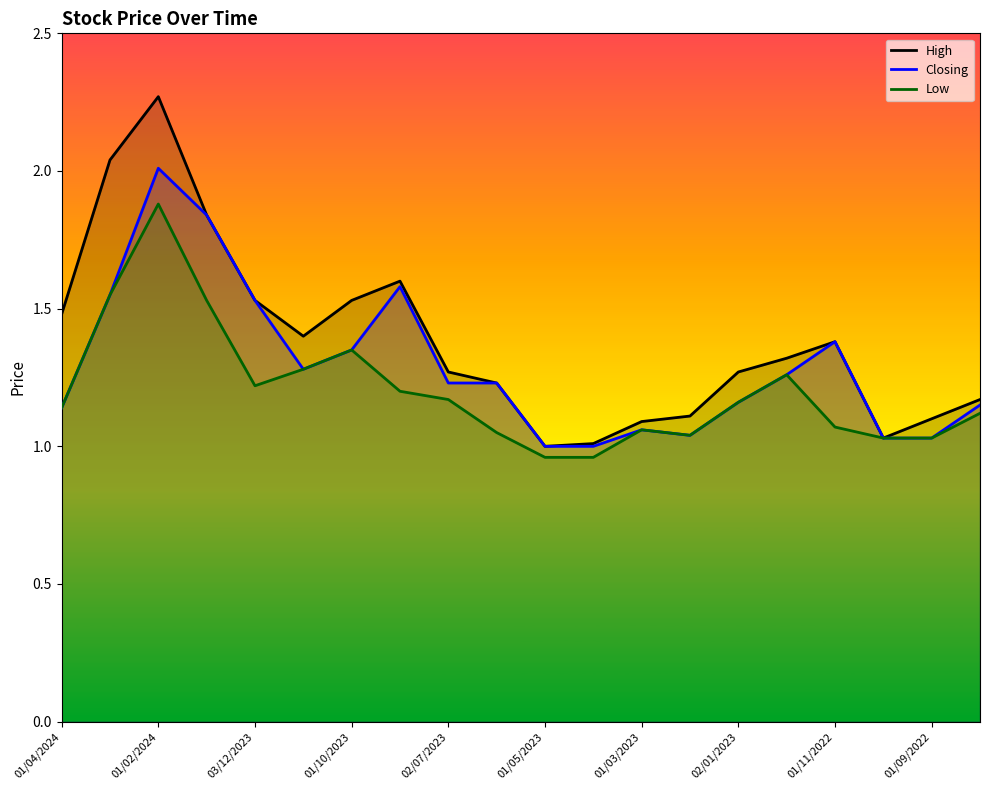

What is the total value across all series at 02/01/2023?

3.6